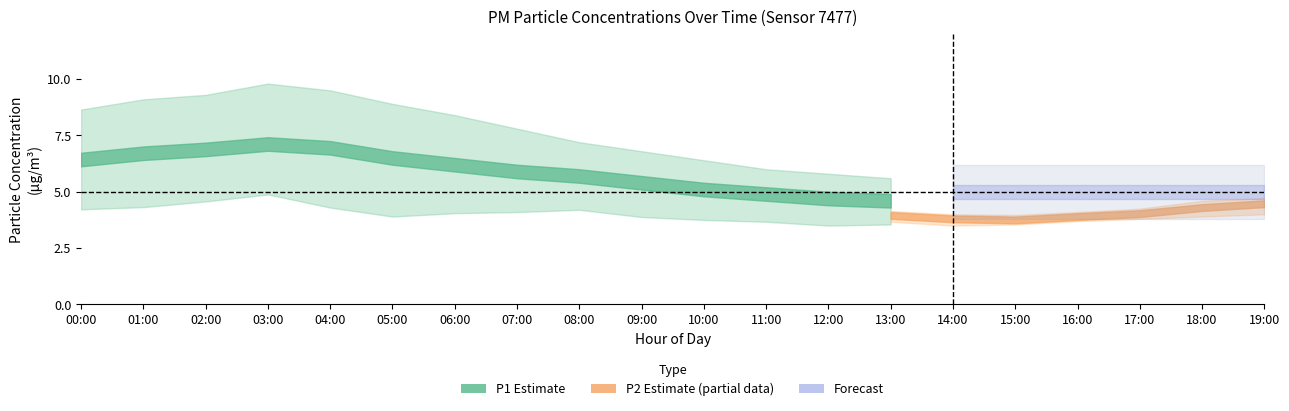

What is the label of the 2nd point from the left?

01:00